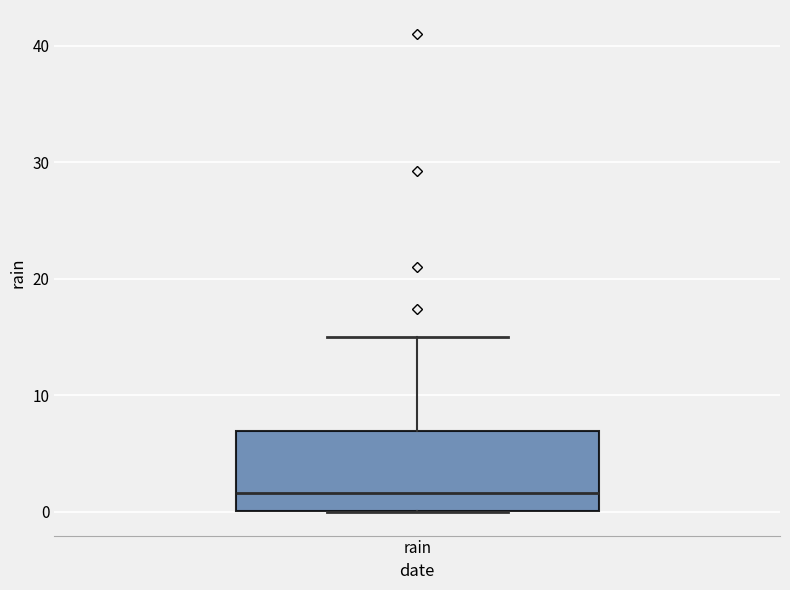

Where is the upper edge of the box for rain on the y-axis? The values are not printed on the chart, so give them approximately, as read against the axis.

7